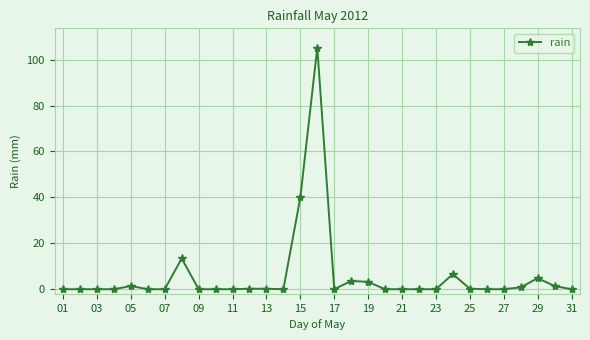

True or false: the data has more than 2 interior local peaks.

True